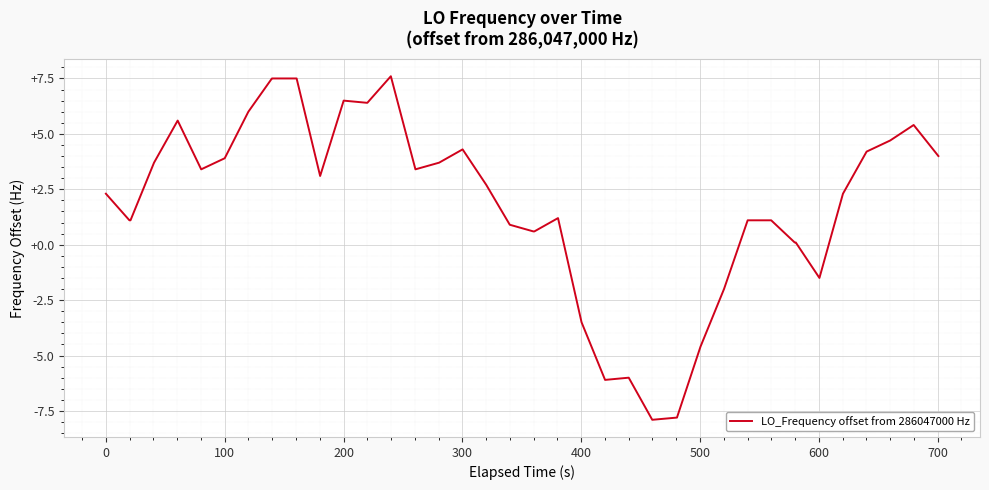

How many lines are shown in the chart?

1